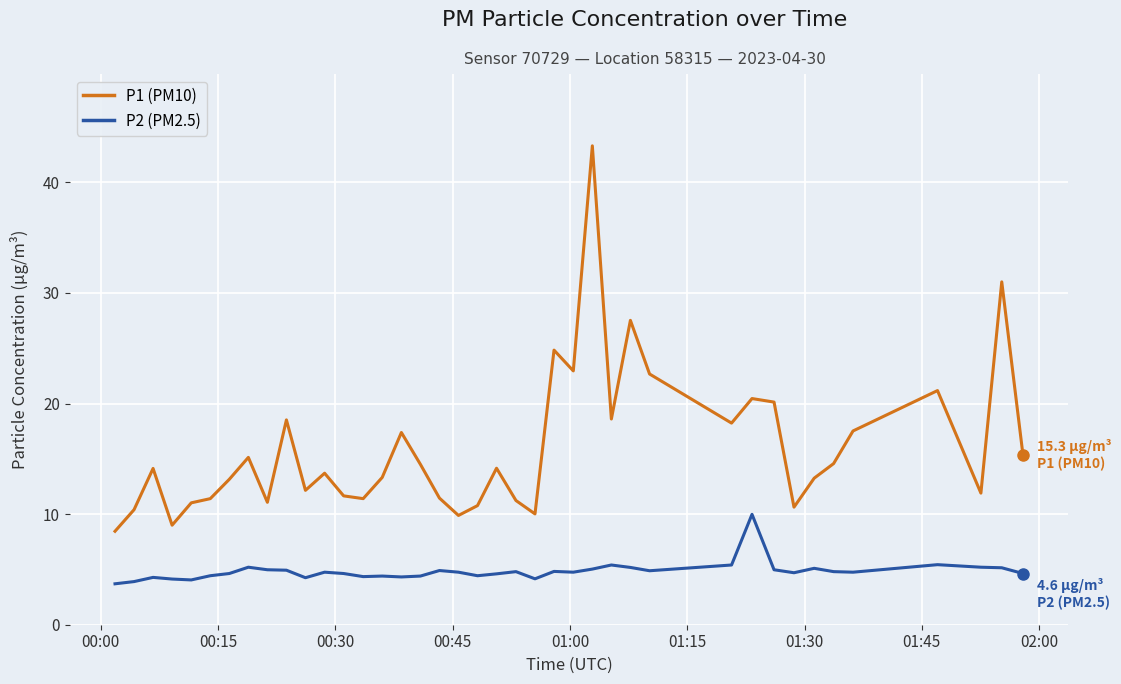

True or false: P1 (PM10) and P2 (PM2.5) intersect in this chart.

False